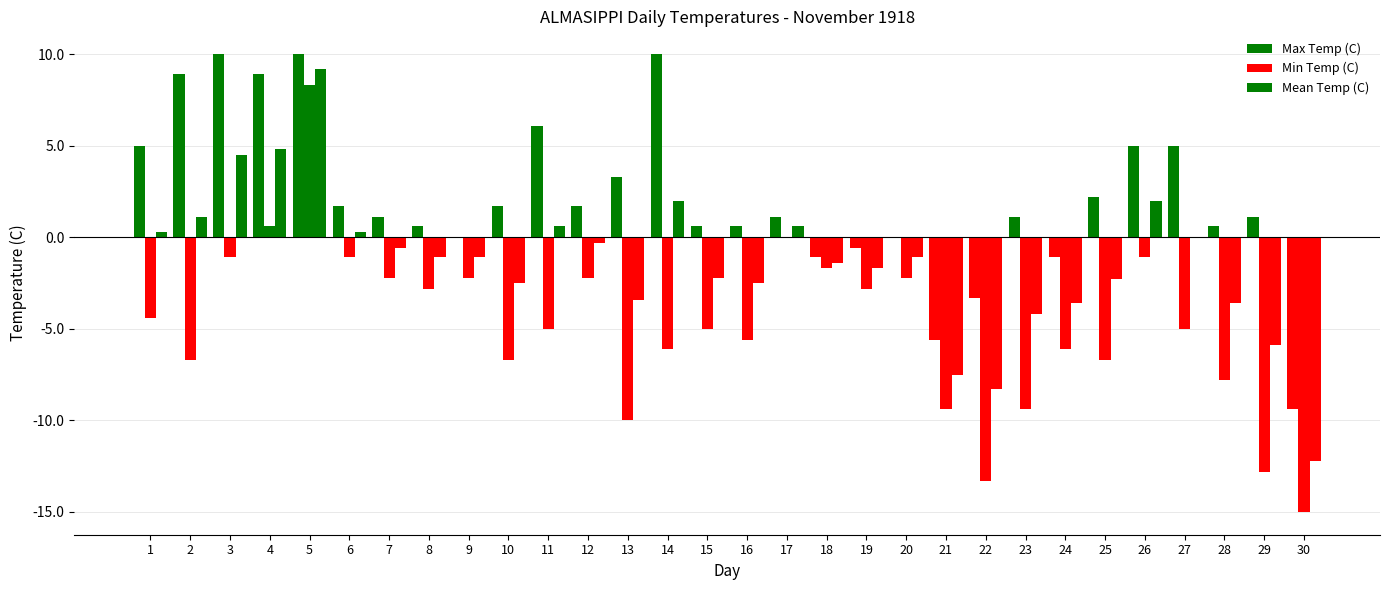

Are the bars horizontal?

No